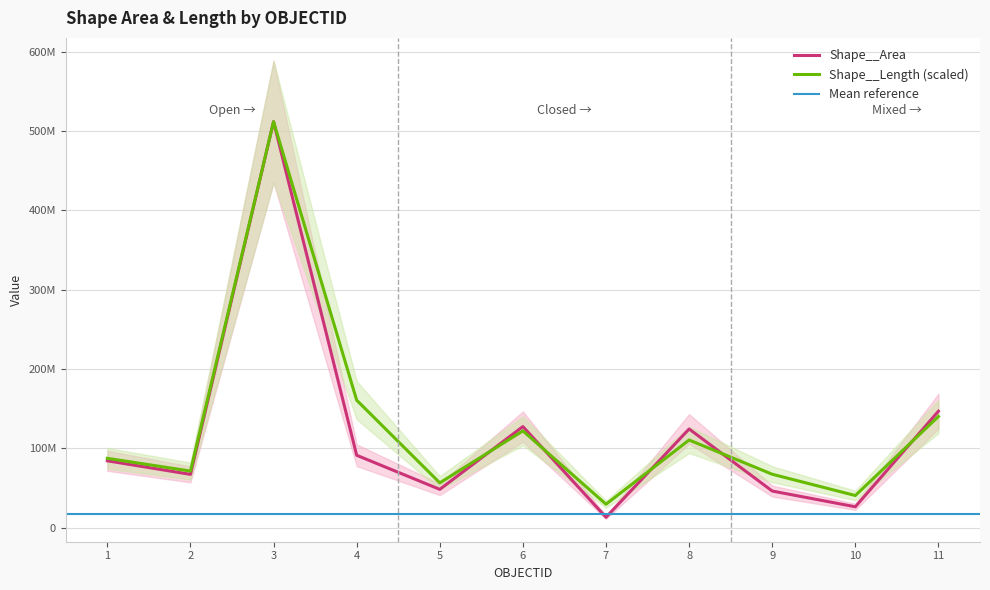

How many data points in Shape__Area are less than 84129507?

5